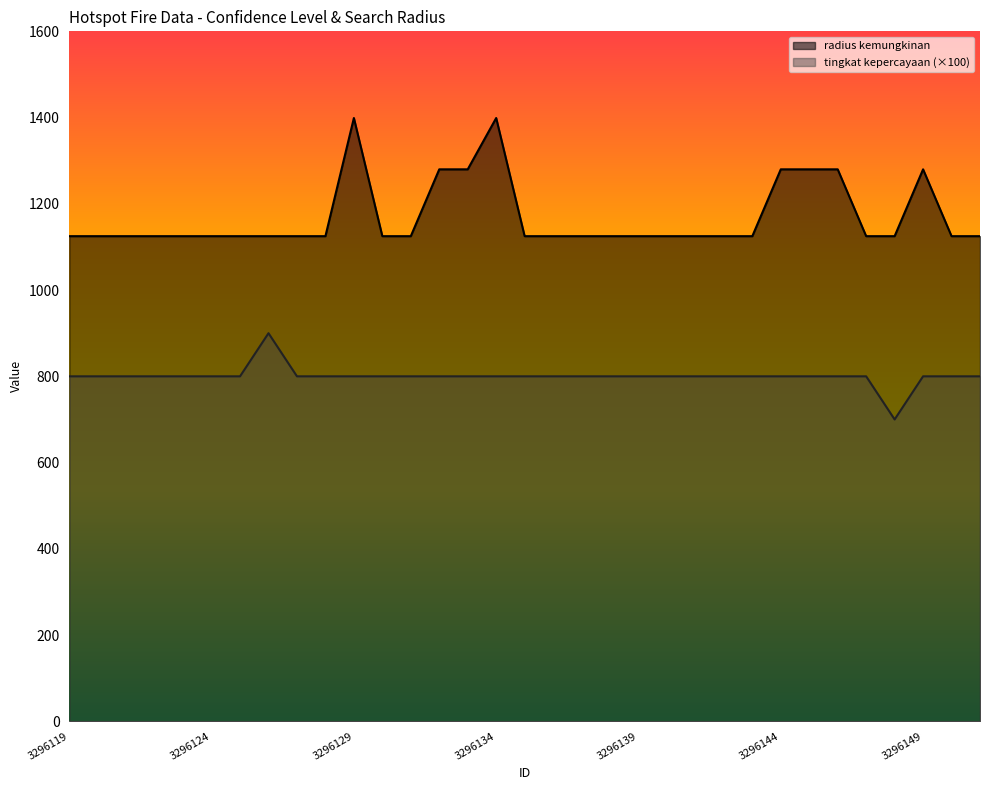

Rank the series by their maximum value, from highest to lowest.

radius kemungkinan, tingkat kepercayaan (×100)